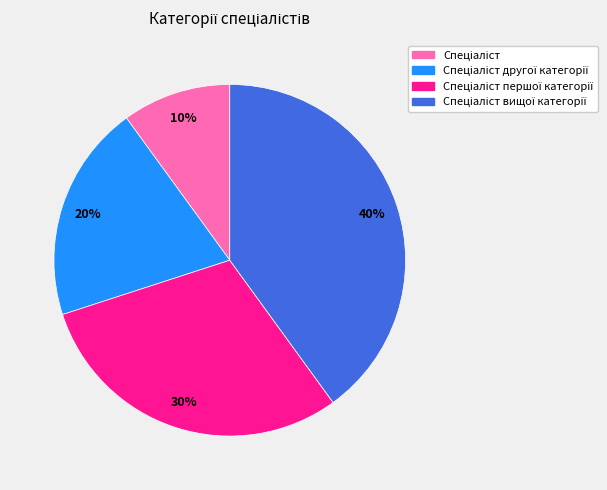

How many slices are in this pie chart?

4